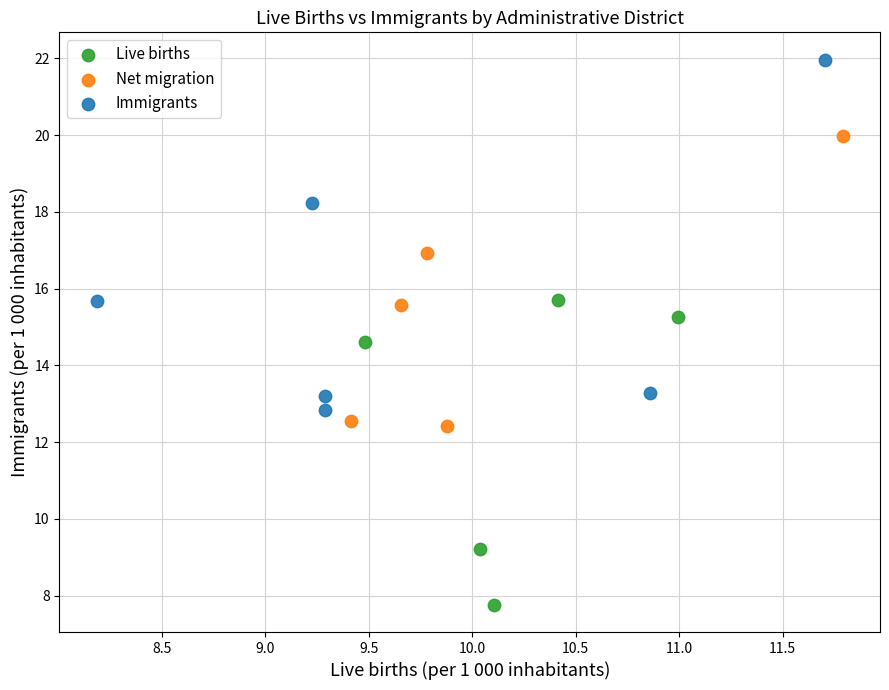

Which series contains the highest Y value?

Immigrants